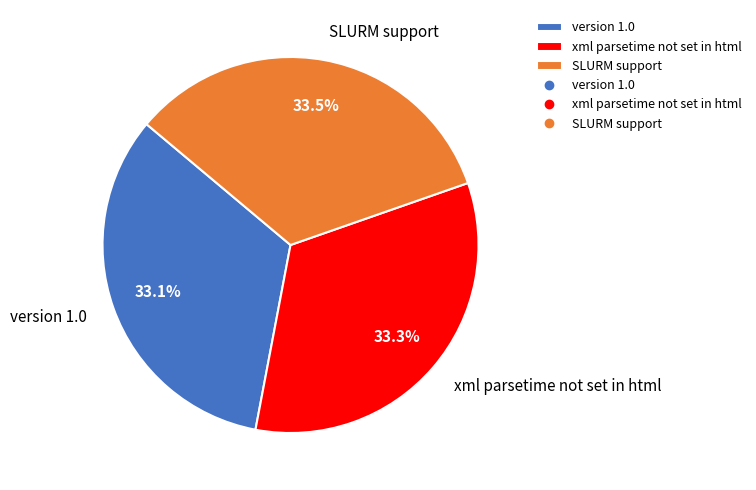

Is it true that xml parsetime not set in html is 40% of the pie?

False